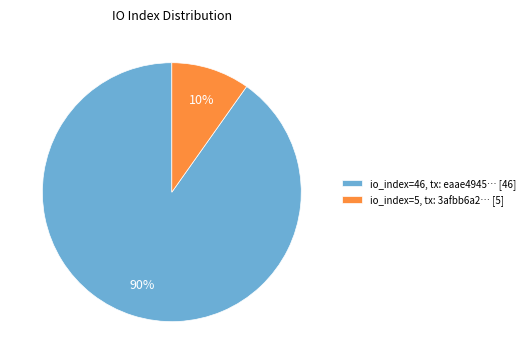

To the nearest percent, what percentage of the pie is io_index=46?

90%